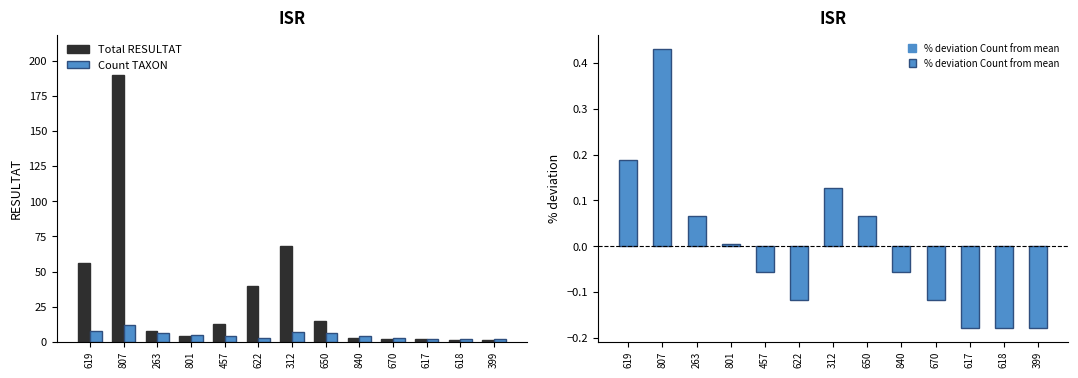

What is the total value across all series at 312?

75.1